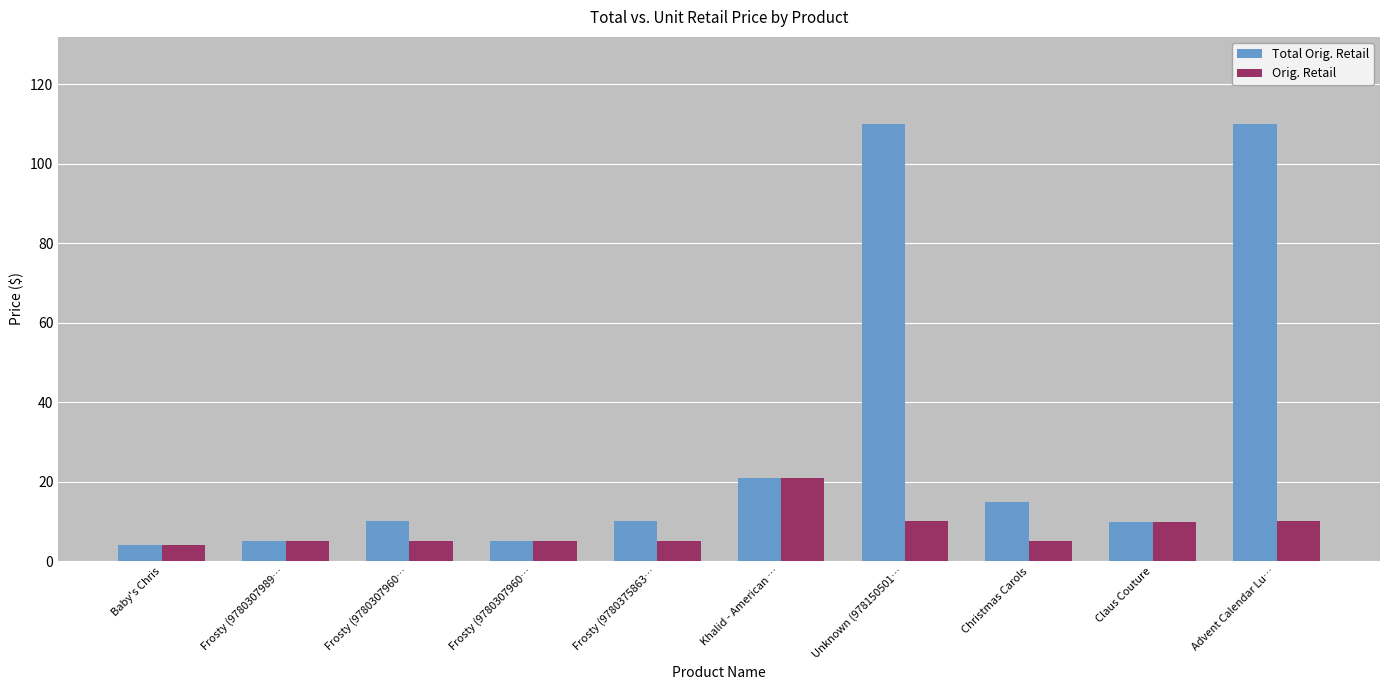

Reading right to left, list all the values displayed in this chart.

Total Orig. Retail: 109.9	9.9	15.0	109.9	21.0	10.0	5.0	10.0	5.0	4.0
Orig. Retail: 10.0	9.9	5.0	10.0	21.0	5.0	5.0	5.0	5.0	4.0